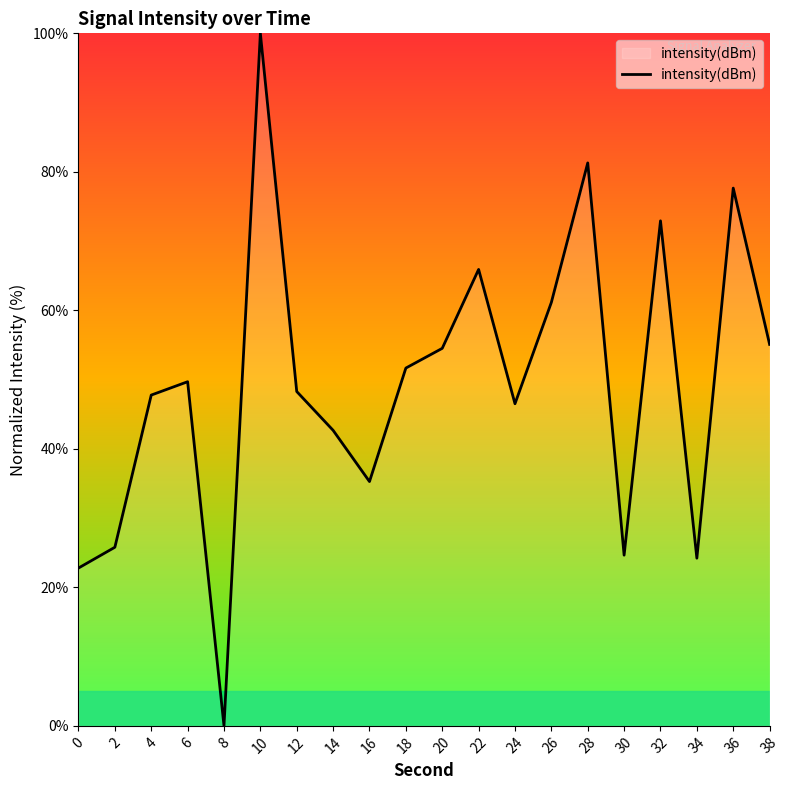

What is the difference between the maximum and minimum values?

100.0